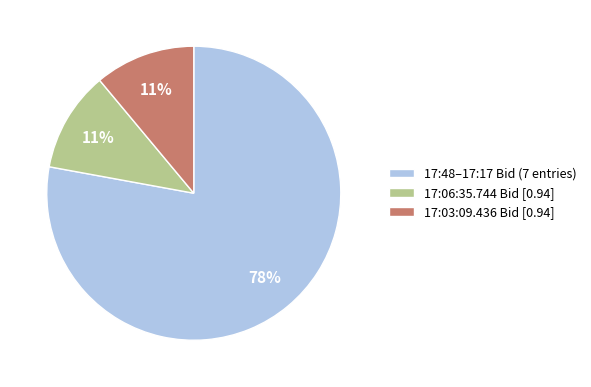

To the nearest percent, what is the difference between the 17:48–17:17 Bid (7 entries) and 17:03:09.436 Bid [0.94] slice percentages?

67%